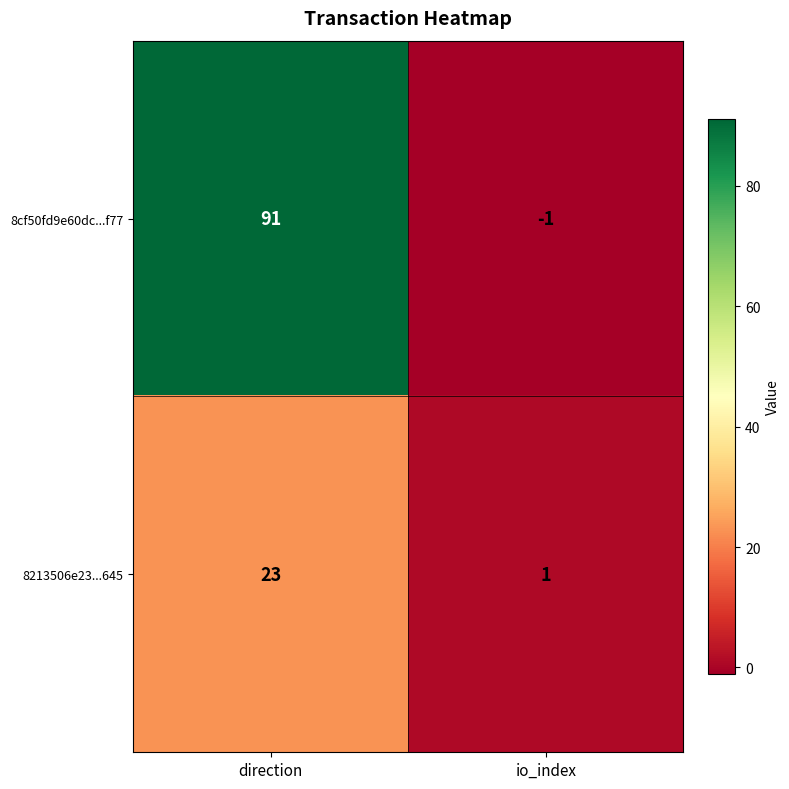

List the series in order of their overall mean, highest first.

8cf50fd9e60dc...f77, 8213506e23...645